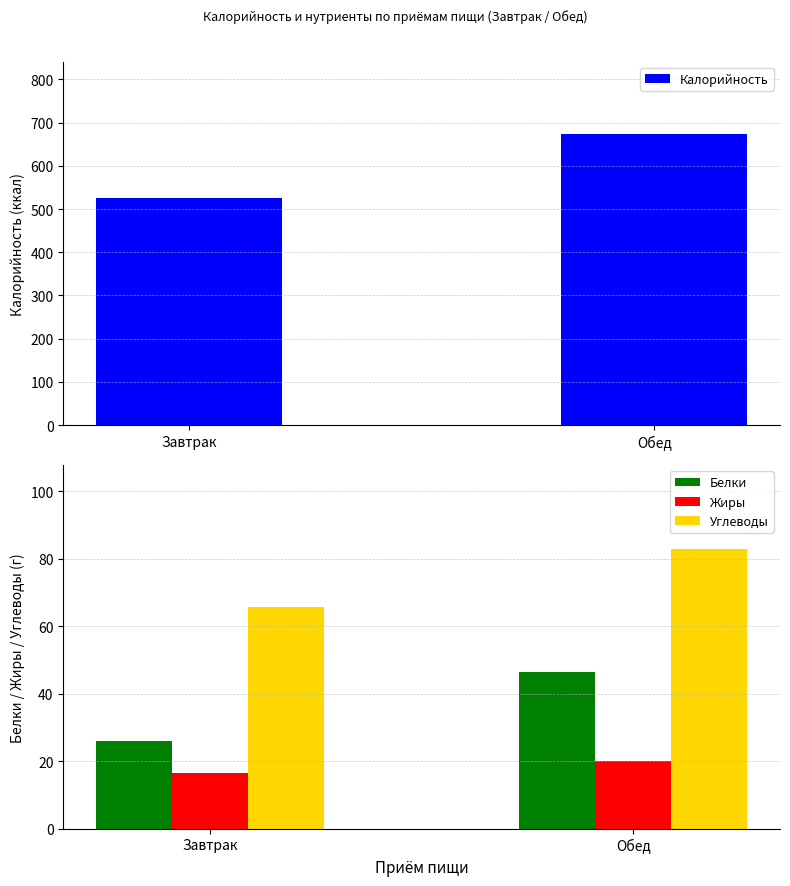

What are all the series names shown in the legend?

Калорийность, Белки, Жиры, Углеводы